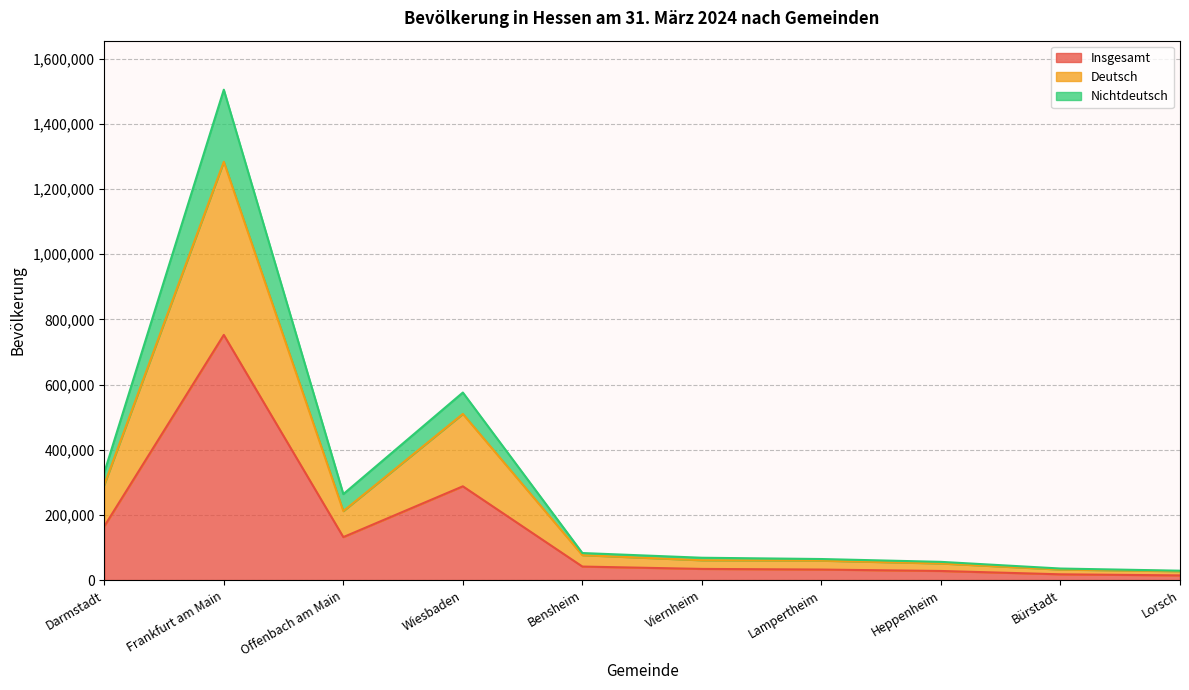

True or false: Insgesamt has a value of 287696 at Wiesbaden.

True